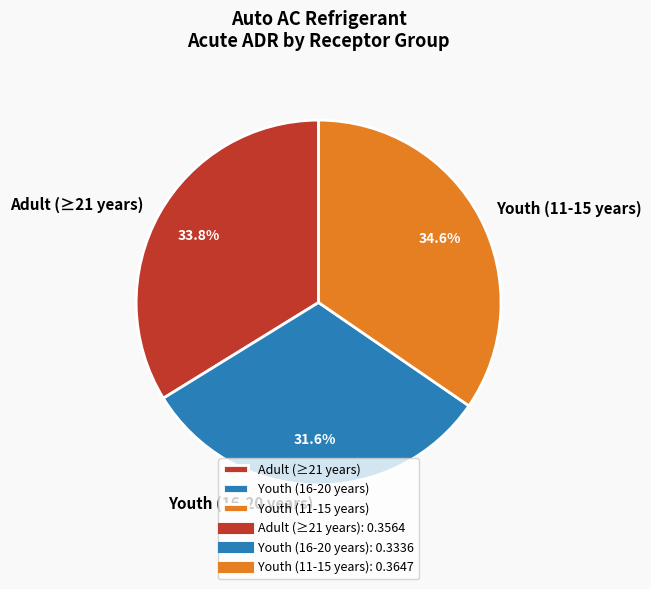

Combined, what portion of the pie is Adult (≥21 years) and Youth (11-15 years)?

68.4%